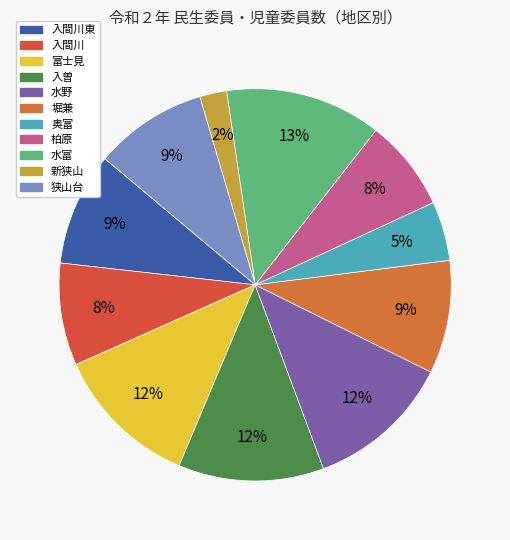

Is there a majority slice in this chart?

No